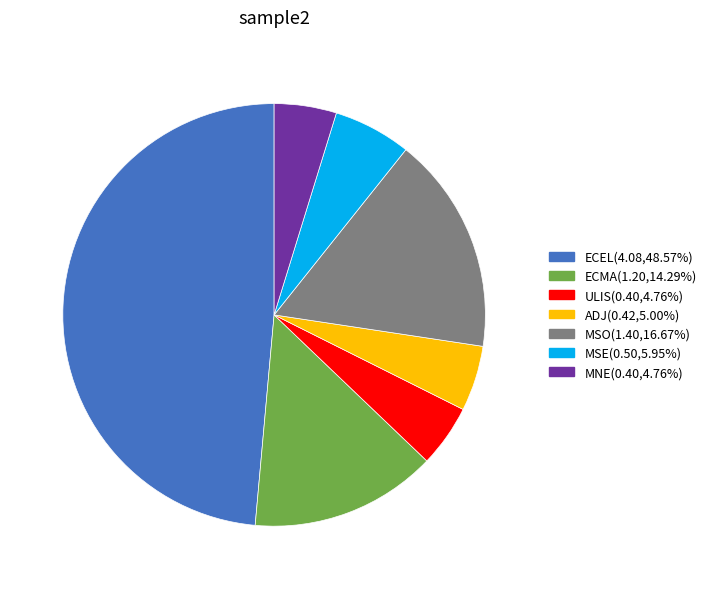

Is there any slice that represents more than half of the pie?

No